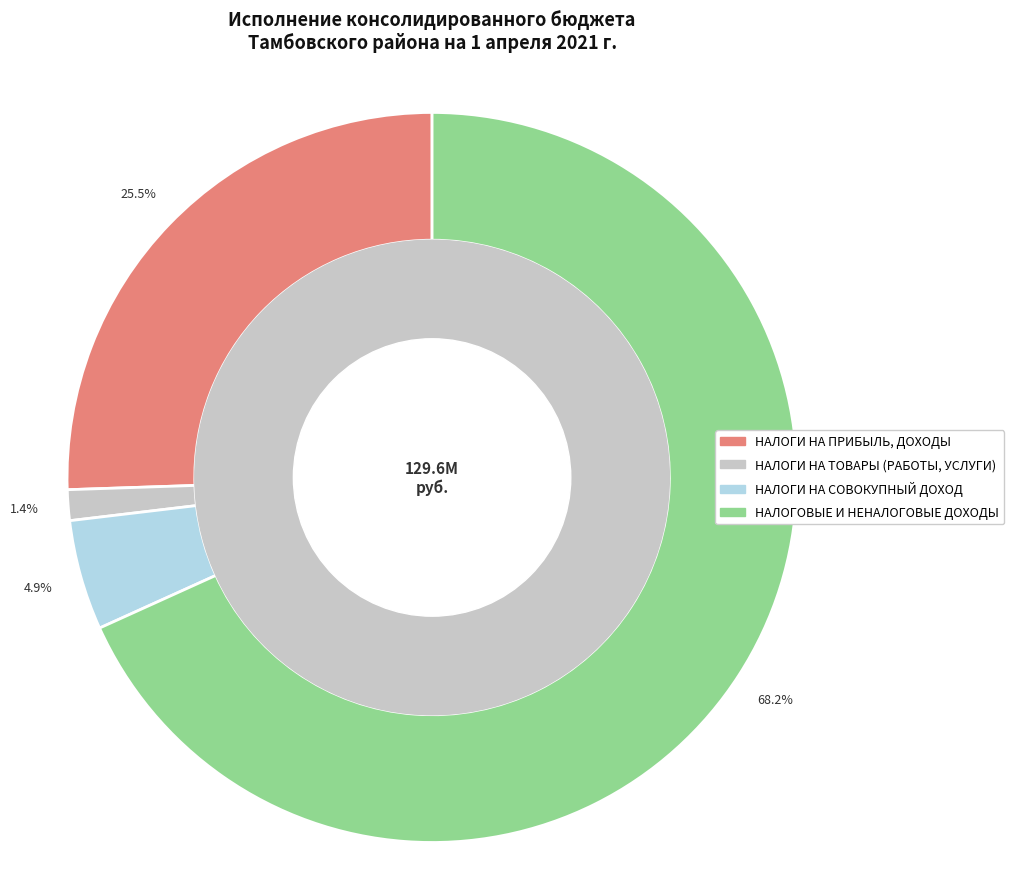

How many segments does this pie chart have?

4